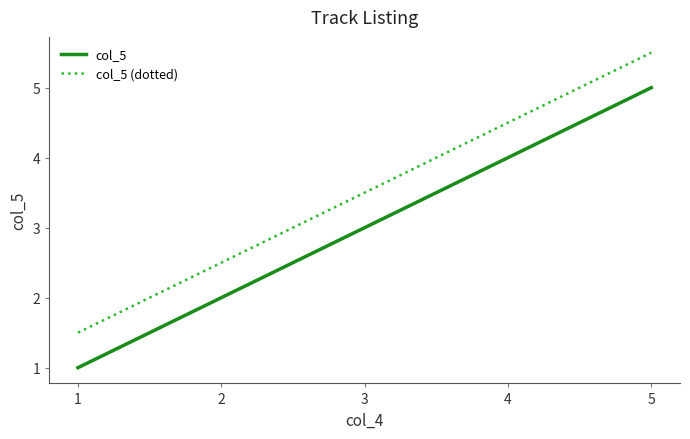

What is the difference between the highest and lowest values at 1?

0.5